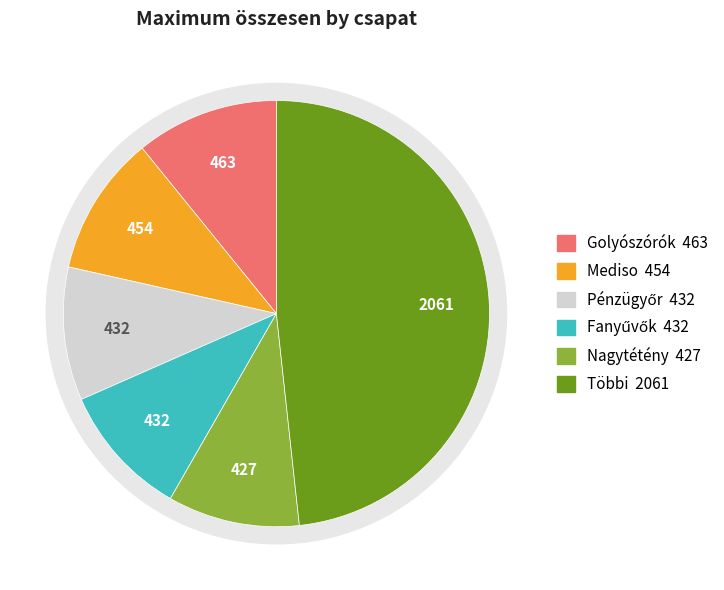

To the nearest percent, what portion does Golyószórók represent?

11%